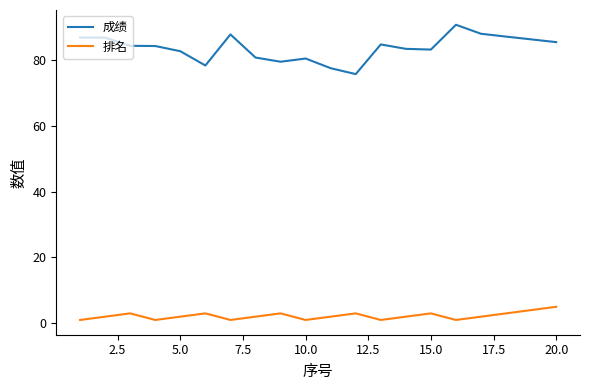

Rank the series by their average value, from highest to lowest.

成绩, 排名